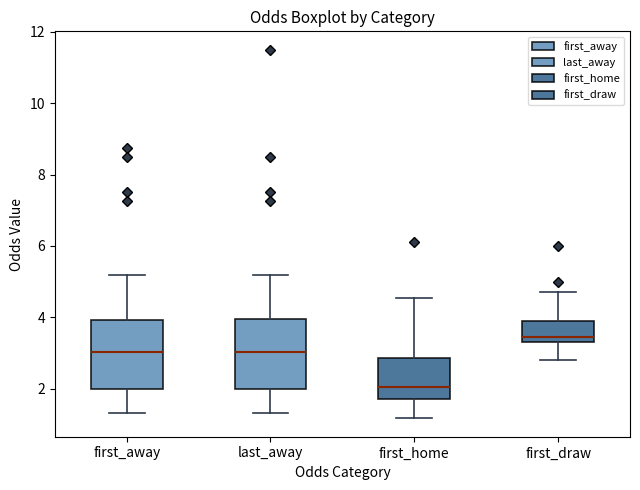

Reading left to right, read every box against the y-axis: the position of its median line, the range the box covers, and the ends of its whiskers. The values are not printed on the chart, so give them approximately, as read against the axis.

first_away: median 3.0, box 2.0 to 4.0, whiskers 1.4 to 5.2
last_away: median 3.0, box 2.0 to 4.0, whiskers 1.4 to 5.2
first_home: median 2.0, box 1.8 to 2.8, whiskers 1.2 to 4.6
first_draw: median 3.4 (just above the box's lower edge), box 3.4 to 4.0, whiskers 2.8 to 4.8